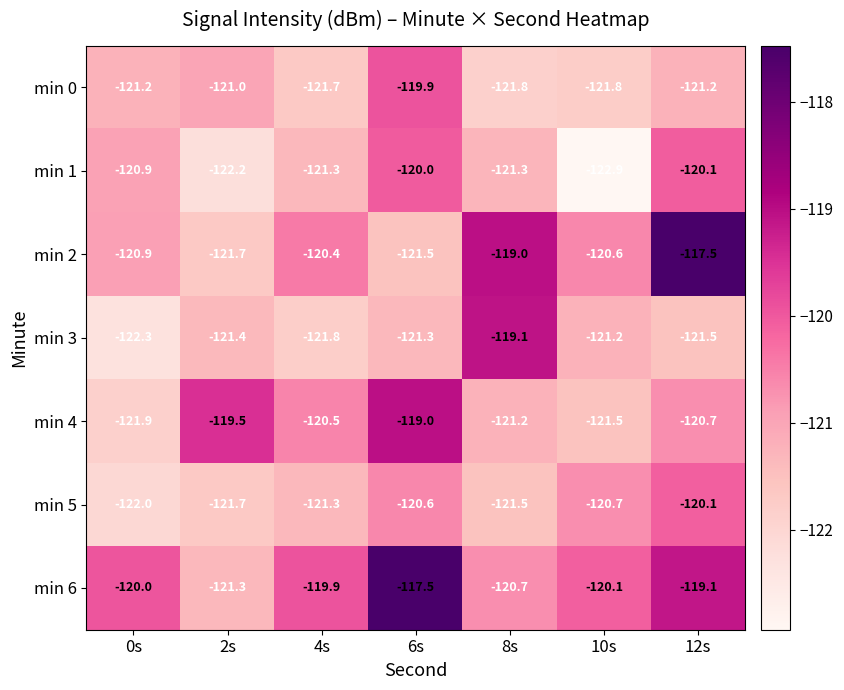

What is the difference between the min 0 values at 8s and 0s?

0.6